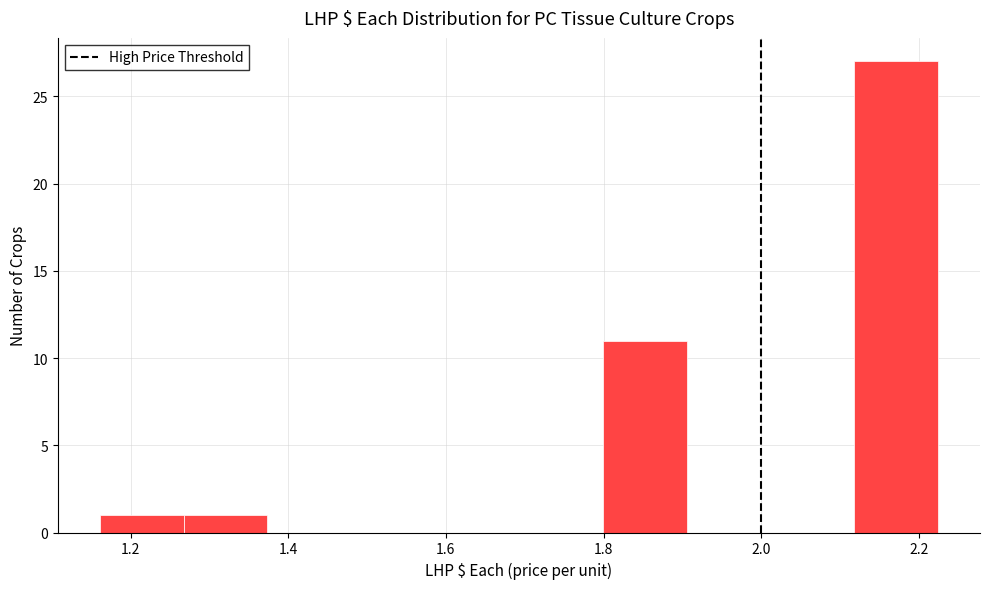

How tall is the bar that spans 1.26 to 1.38 on the x-axis? Neither the bar edges nor the heights are printed on the chart, so give them approximately, as read against the axes.

1